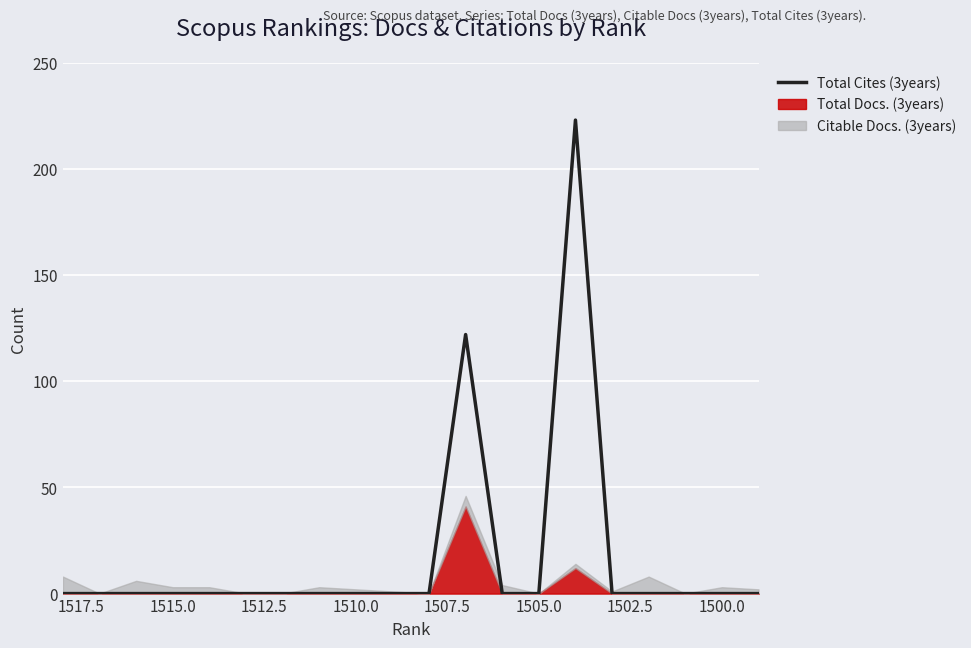

Reading left to right, extract all data points from this chart.

0	0	0	0	0	0	0	0	0	0	0	122	0	0	223	0	0	0	0	0